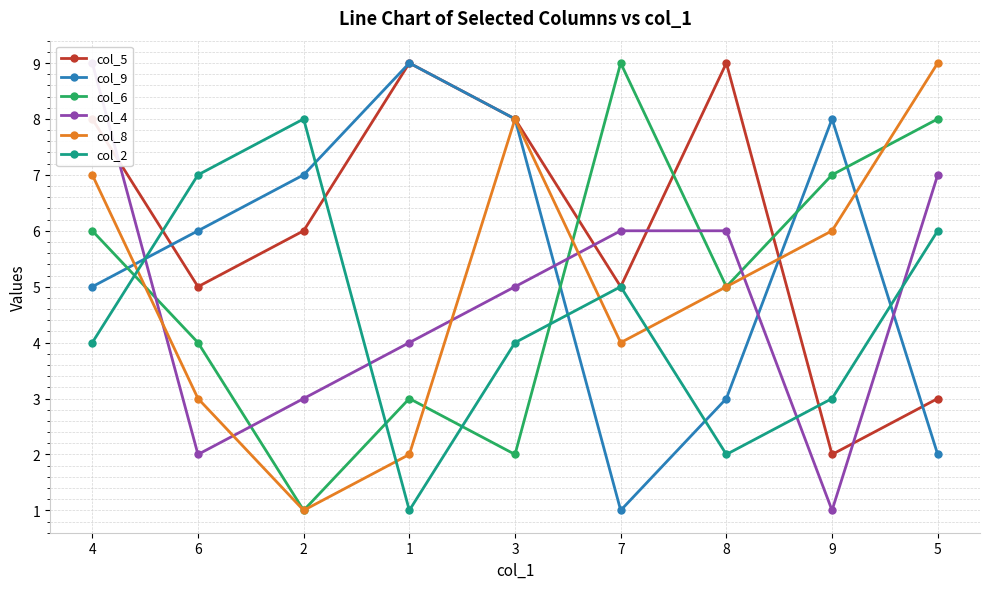

Which series changed the most between 4 and 9?

col_4